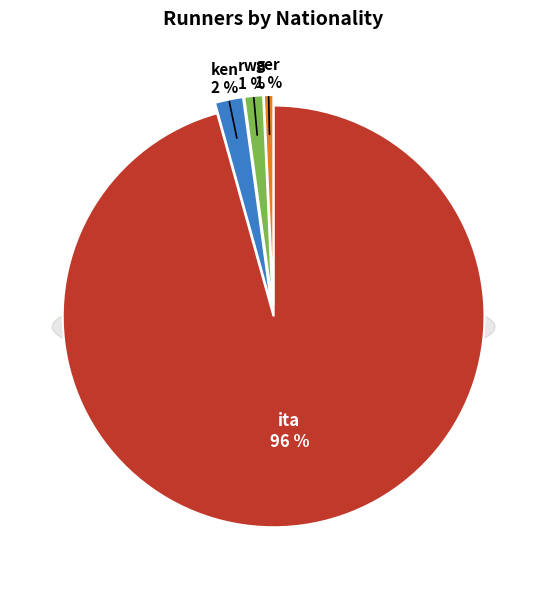

Count the number of slices in the pie.

4